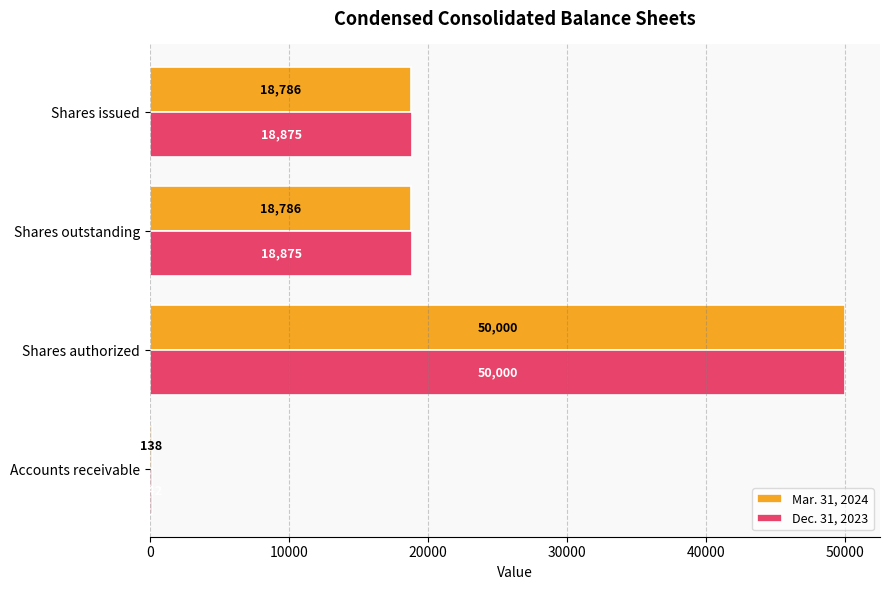

What is the sum of the Dec. 31, 2023 values at Accounts receivable and Shares outstanding?

19017